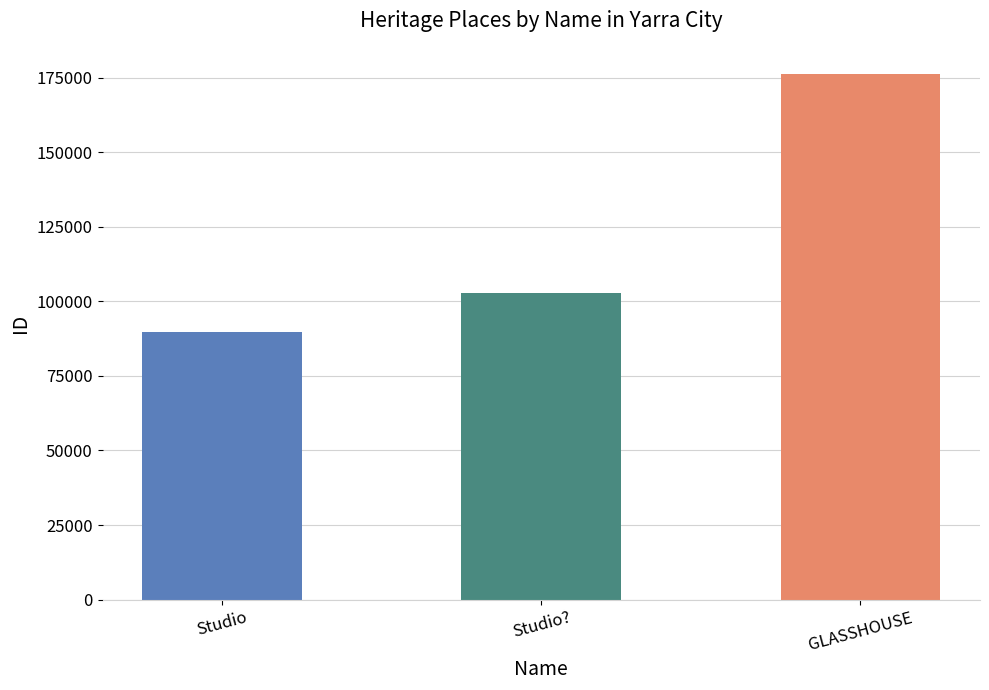

How many data points are less than 102844?

1